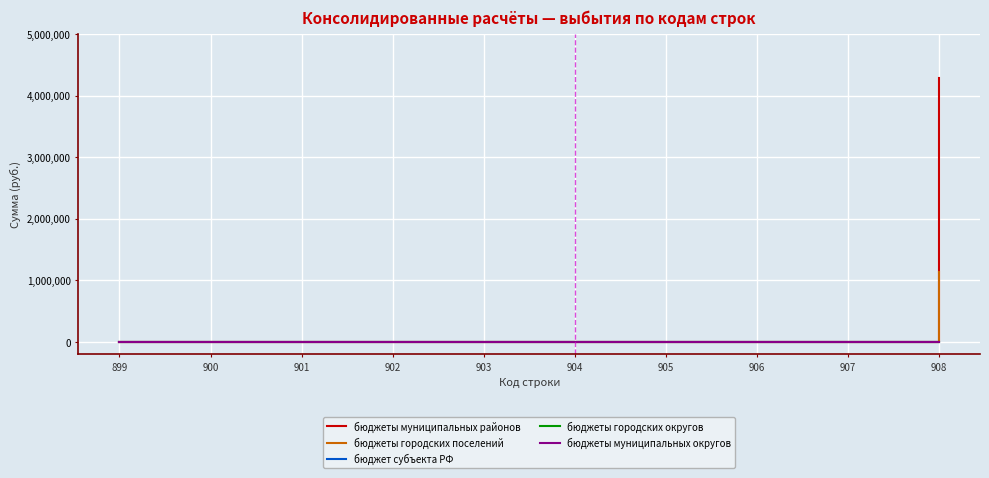

Between 899 and 906, which is larger?

899